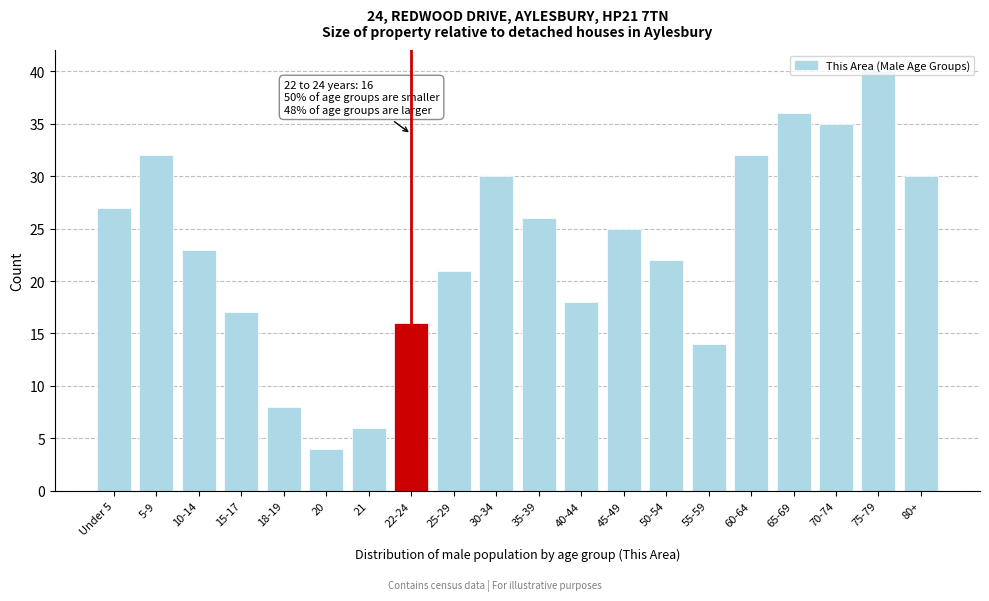

What is the difference between the second highest and minimum values?

32